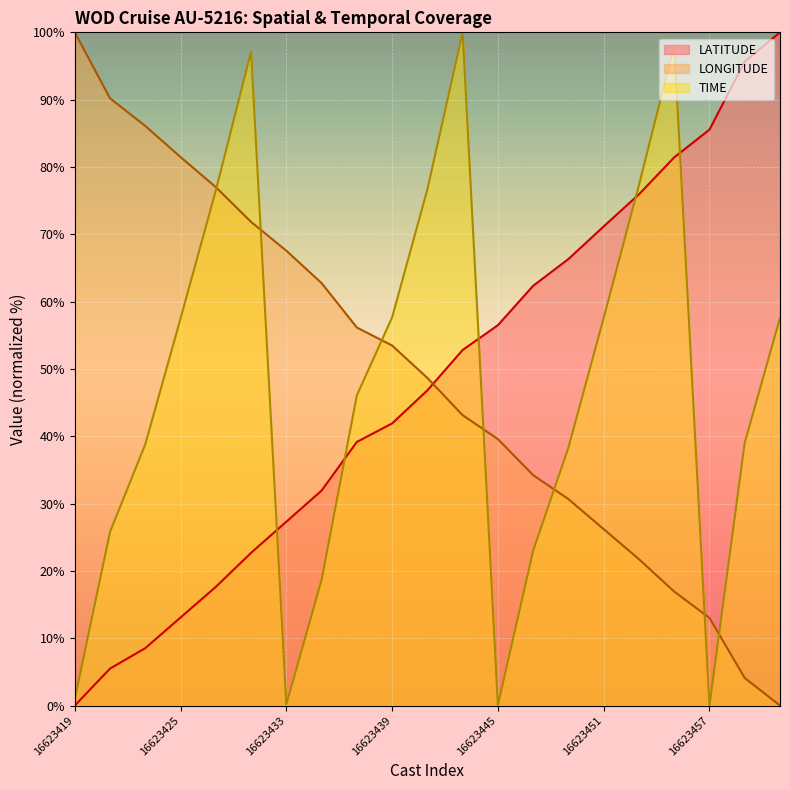

Which series changed the most between 16623422 and 16623455?

LATITUDE